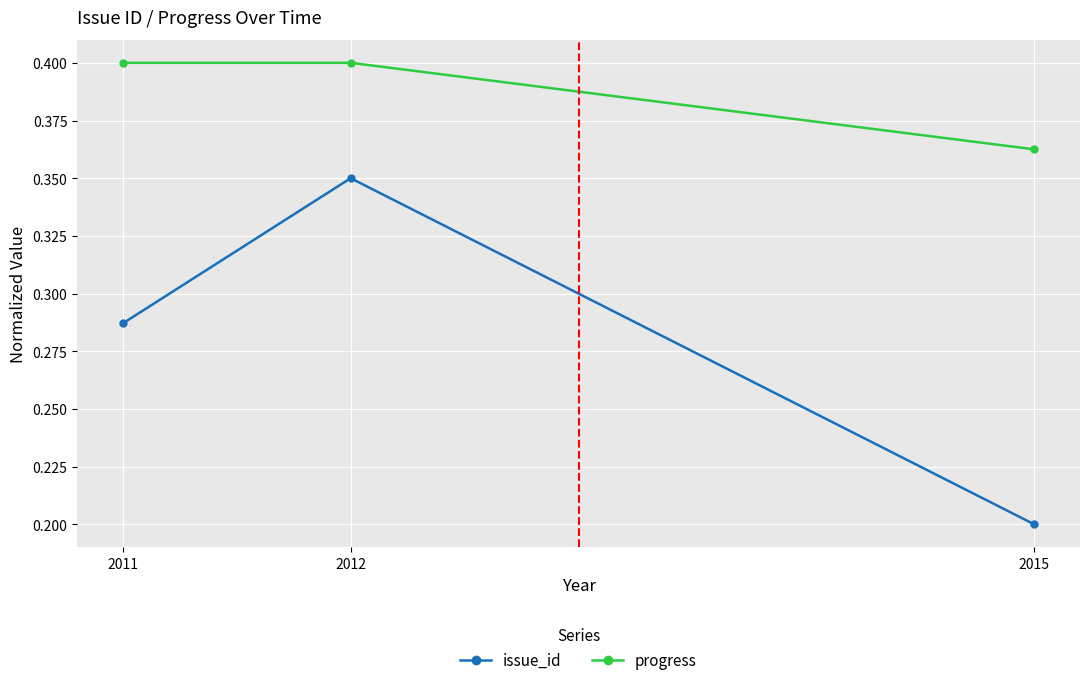

The progress series shows 0.4 at 2012. True or false?

True